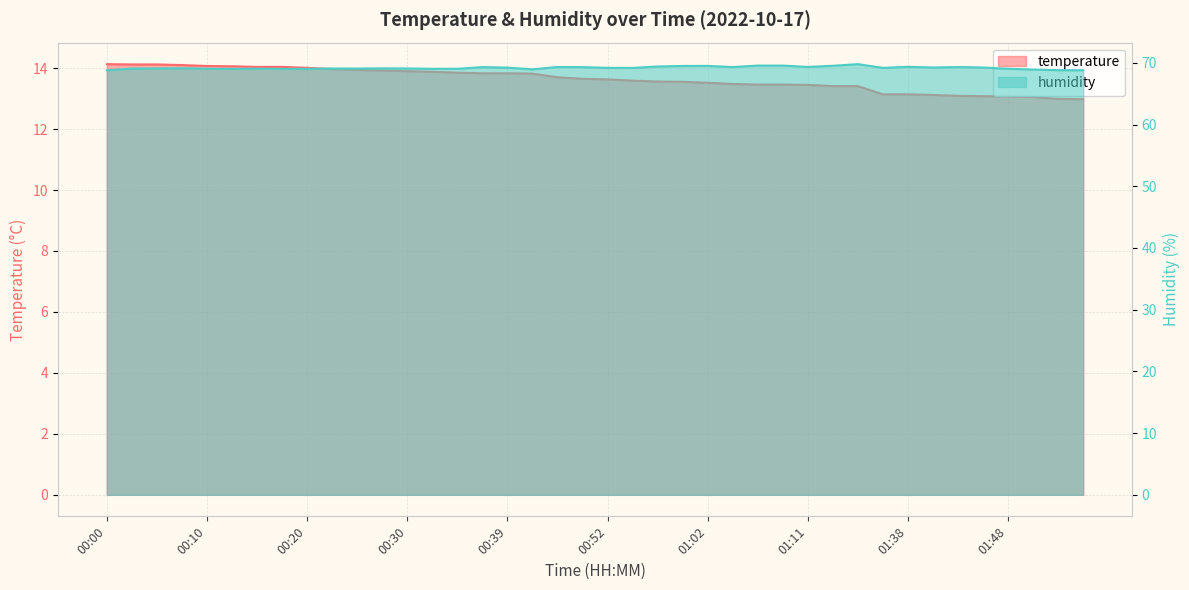

True or false: temperature and humidity intersect in this chart.

False